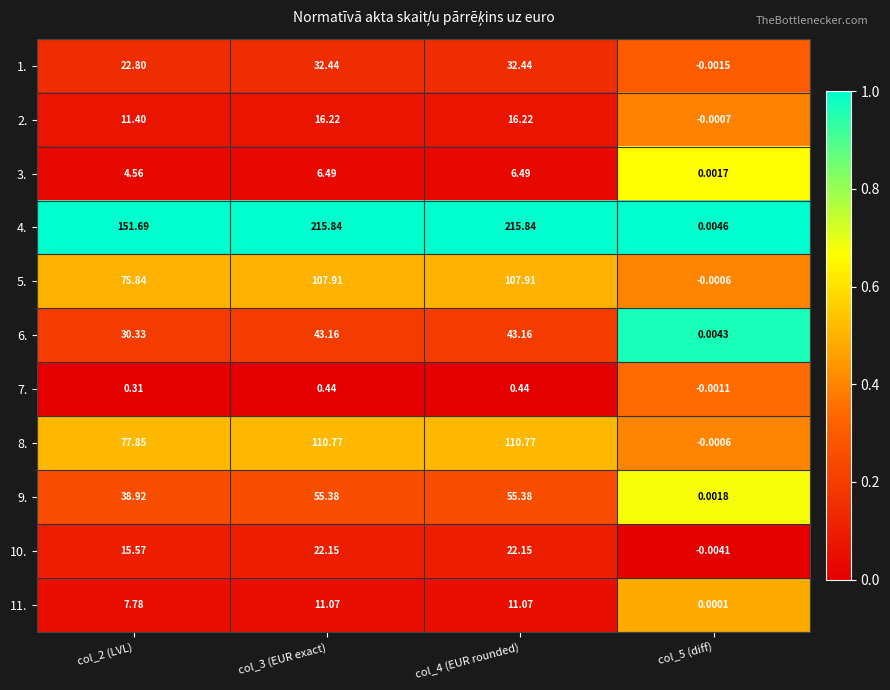

Is the value of 7. at col_3 (EUR exact) greater than the value of 3. at col_5 (diff)?

Yes